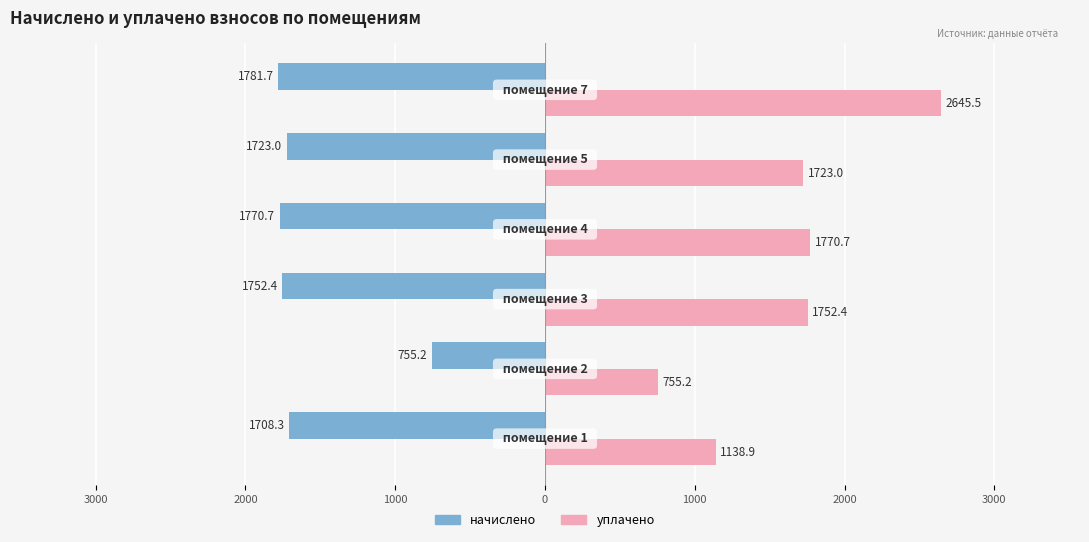

What is the average value of the уплачено series?

1630.9